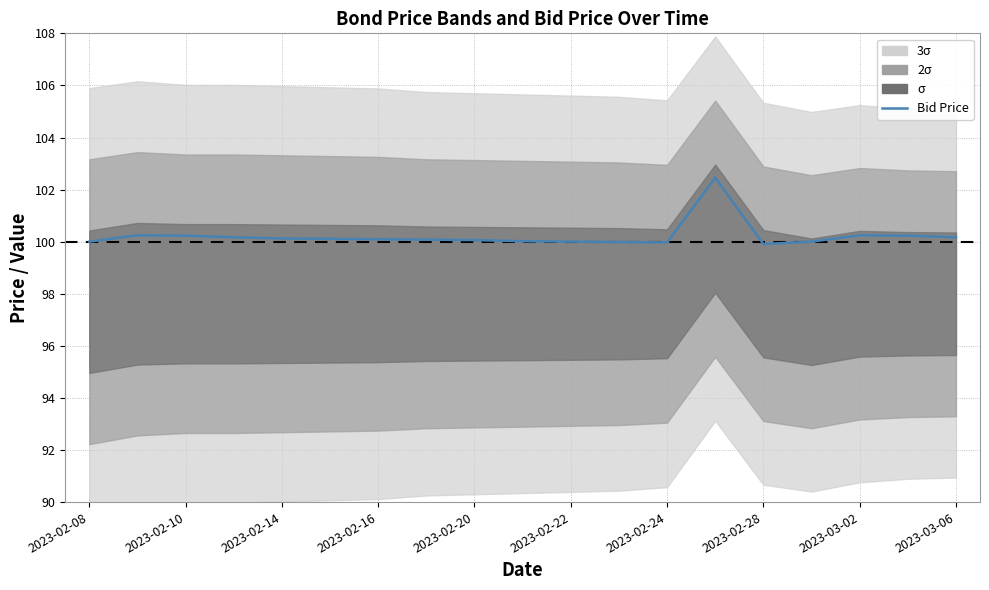

The chart shows a value of 102.5 at 13. True or false?

True